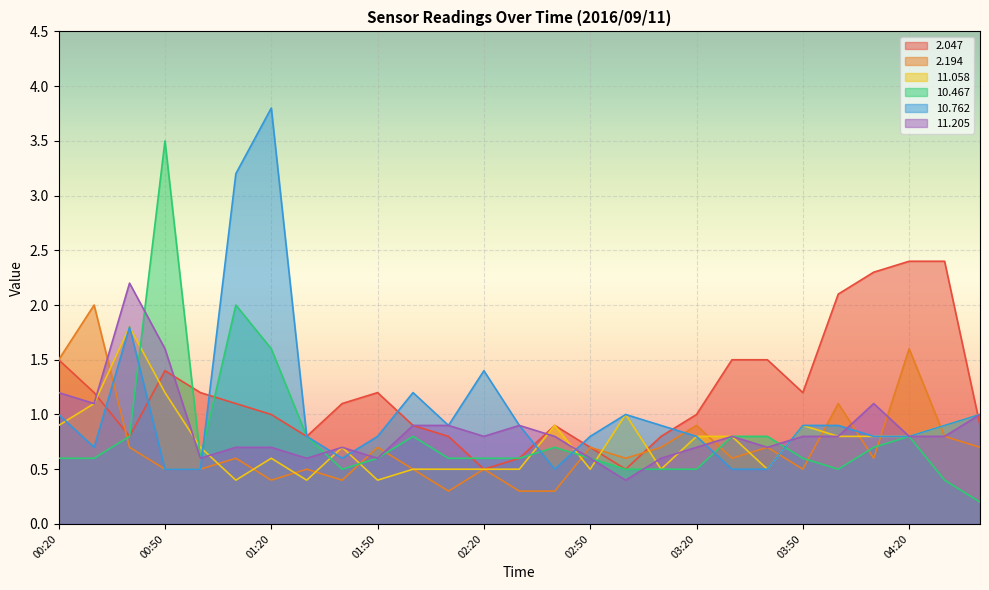

Reading left to right, list all the values displayed in this chart.

2.047: 00:20=1.5	00:30=1.2	00:40=0.8	00:50=1.4	01:00=1.2	01:10=1.1	01:20=1.0	01:30=0.8	01:40=1.1	01:50=1.2	02:00=0.9	02:10=0.8	02:20=0.5	02:30=0.6	02:40=0.9	02:50=0.7	03:00=0.5	03:10=0.8	03:20=1.0	03:30=1.5	03:40=1.5	03:50=1.2	04:00=2.1	04:10=2.3	04:20=2.4	04:30=2.4	04:40=0.9
2.194: 00:20=1.5	00:30=2.0	00:40=0.7	00:50=0.5	01:00=0.5	01:10=0.6	01:20=0.4	01:30=0.5	01:40=0.4	01:50=0.7	02:00=0.5	02:10=0.3	02:20=0.5	02:30=0.3	02:40=0.3	02:50=0.7	03:00=0.6	03:10=0.7	03:20=0.9	03:30=0.6	03:40=0.7	03:50=0.5	04:00=1.1	04:10=0.6	04:20=1.6	04:30=0.8	04:40=0.7
11.058: 00:20=0.9	00:30=1.1	00:40=1.8	00:50=1.2	01:00=0.7	01:10=0.4	01:20=0.6	01:30=0.4	01:40=0.7	01:50=0.4	02:00=0.5	02:10=0.5	02:20=0.5	02:30=0.5	02:40=0.9	02:50=0.5	03:00=1.0	03:10=0.5	03:20=0.8	03:30=0.8	03:40=0.5	03:50=0.9	04:00=0.8	04:10=0.8	04:20=0.8	04:30=0.9	04:40=1.0
10.467: 00:20=0.6	00:30=0.6	00:40=0.8	00:50=3.5	01:00=0.6	01:10=2.0	01:20=1.6	01:30=0.8	01:40=0.5	01:50=0.6	02:00=0.8	02:10=0.6	02:20=0.6	02:30=0.6	02:40=0.7	02:50=0.6	03:00=0.5	03:10=0.5	03:20=0.5	03:30=0.8	03:40=0.8	03:50=0.6	04:00=0.5	04:10=0.7	04:20=0.8	04:30=0.4	04:40=0.2
10.762: 00:20=1.0	00:30=0.7	00:40=1.8	00:50=0.5	01:00=0.5	01:10=3.2	01:20=3.8	01:30=0.8	01:40=0.6	01:50=0.8	02:00=1.2	02:10=0.9	02:20=1.4	02:30=0.9	02:40=0.5	02:50=0.8	03:00=1.0	03:10=0.9	03:20=0.8	03:30=0.5	03:40=0.5	03:50=0.9	04:00=0.9	04:10=0.8	04:20=0.8	04:30=0.9	04:40=1.0
11.205: 00:20=1.2	00:30=1.1	00:40=2.2	00:50=1.6	01:00=0.6	01:10=0.7	01:20=0.7	01:30=0.6	01:40=0.7	01:50=0.6	02:00=0.9	02:10=0.9	02:20=0.8	02:30=0.9	02:40=0.8	02:50=0.6	03:00=0.4	03:10=0.6	03:20=0.7	03:30=0.8	03:40=0.7	03:50=0.8	04:00=0.8	04:10=1.1	04:20=0.8	04:30=0.8	04:40=1.0